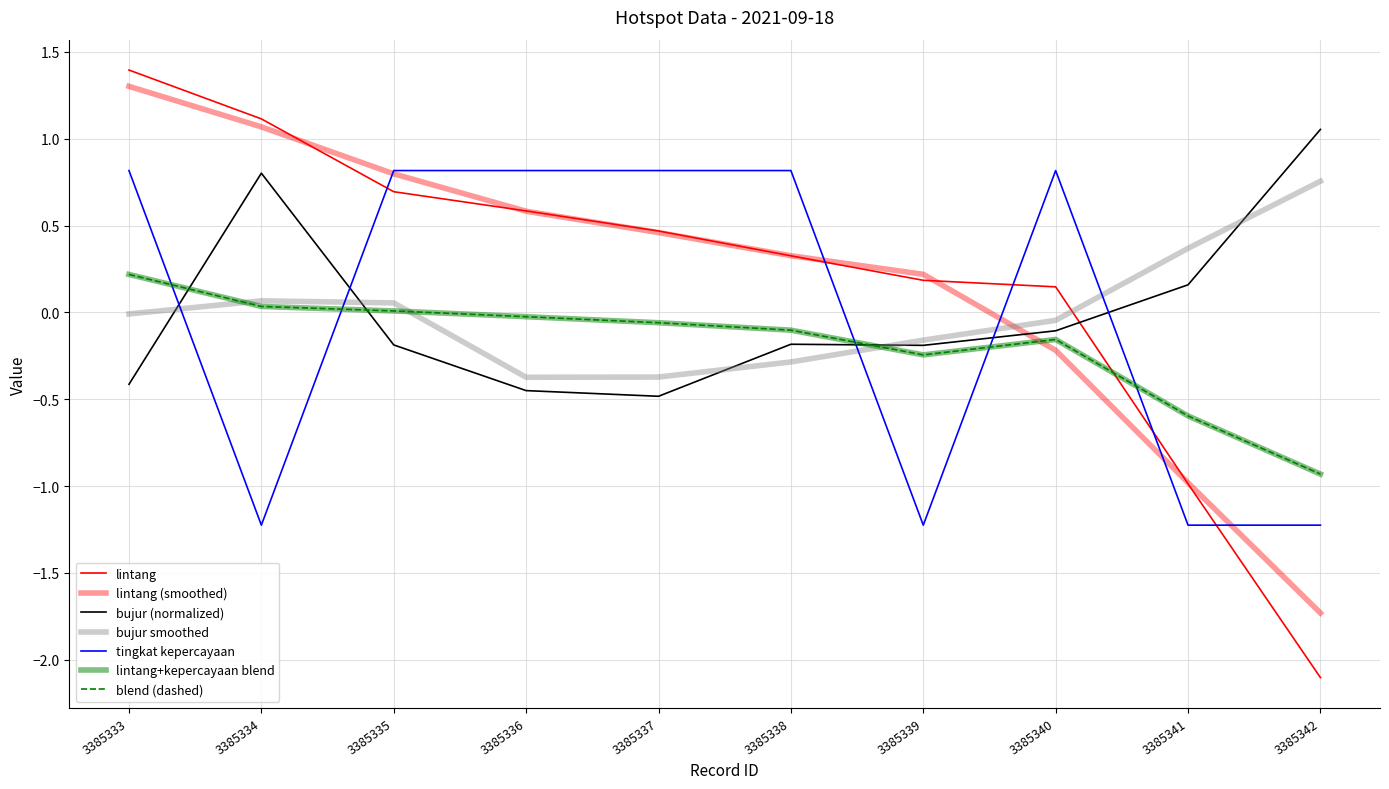

Does the chart display data point markers on the line(s)?

No